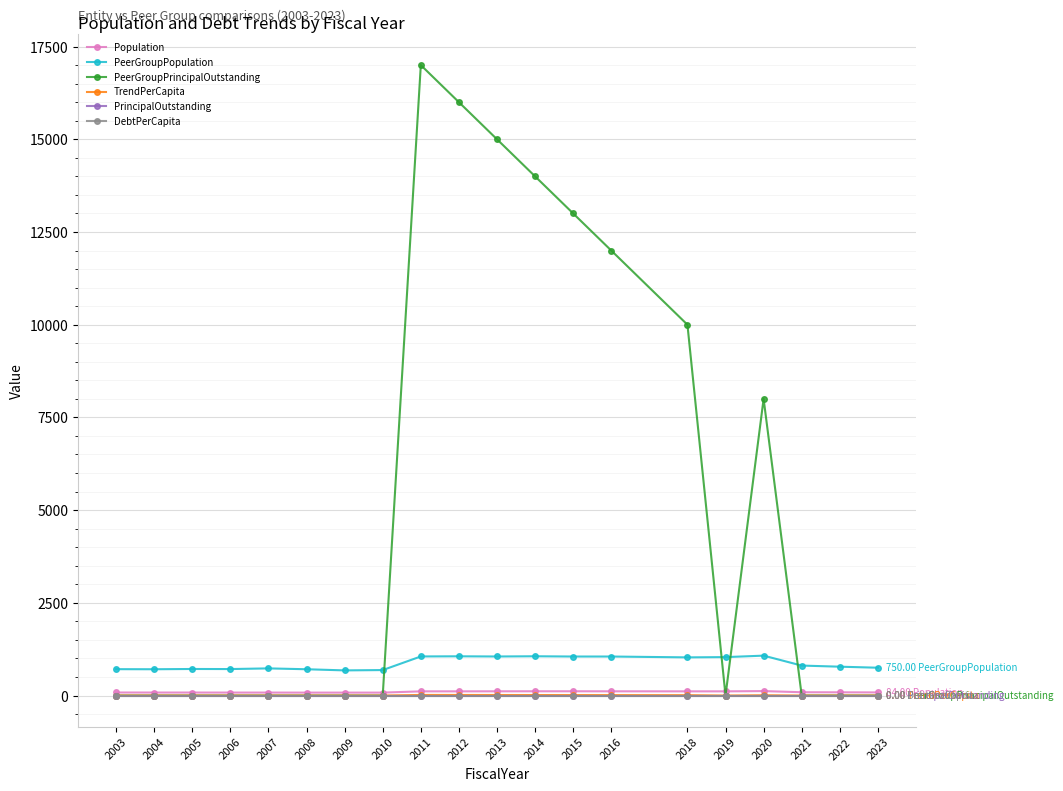

Is this an area chart (filled region under the line)?

No